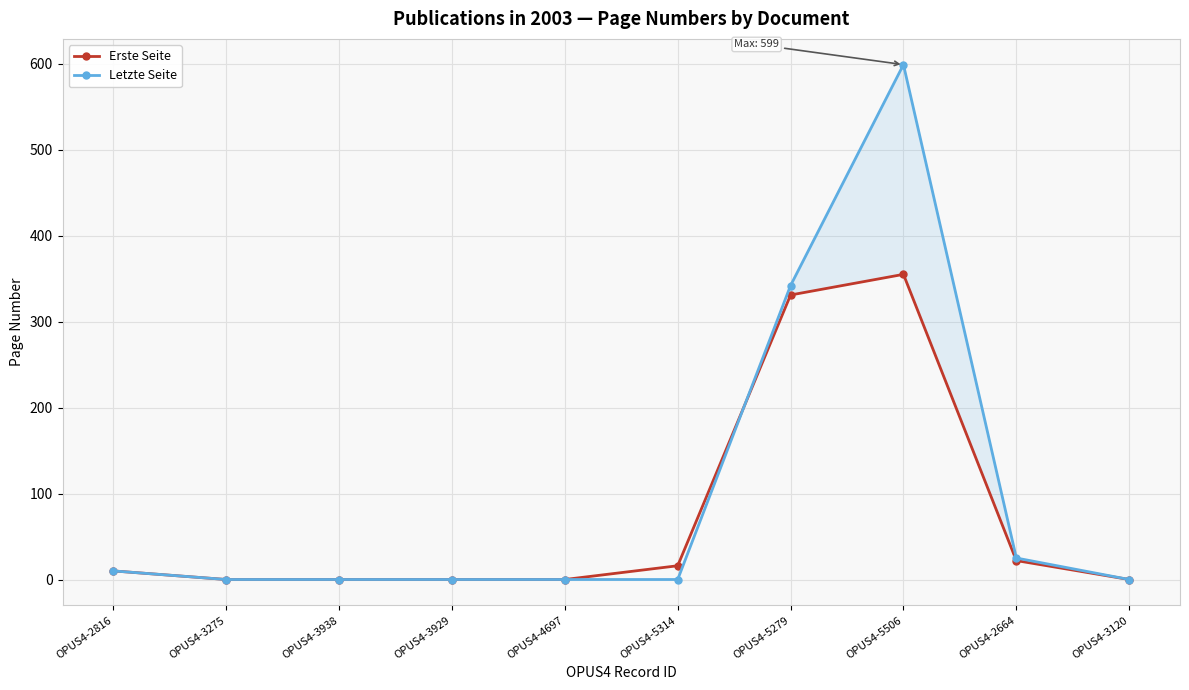

List the series in order of their peak value, lowest first.

Erste Seite, Letzte Seite